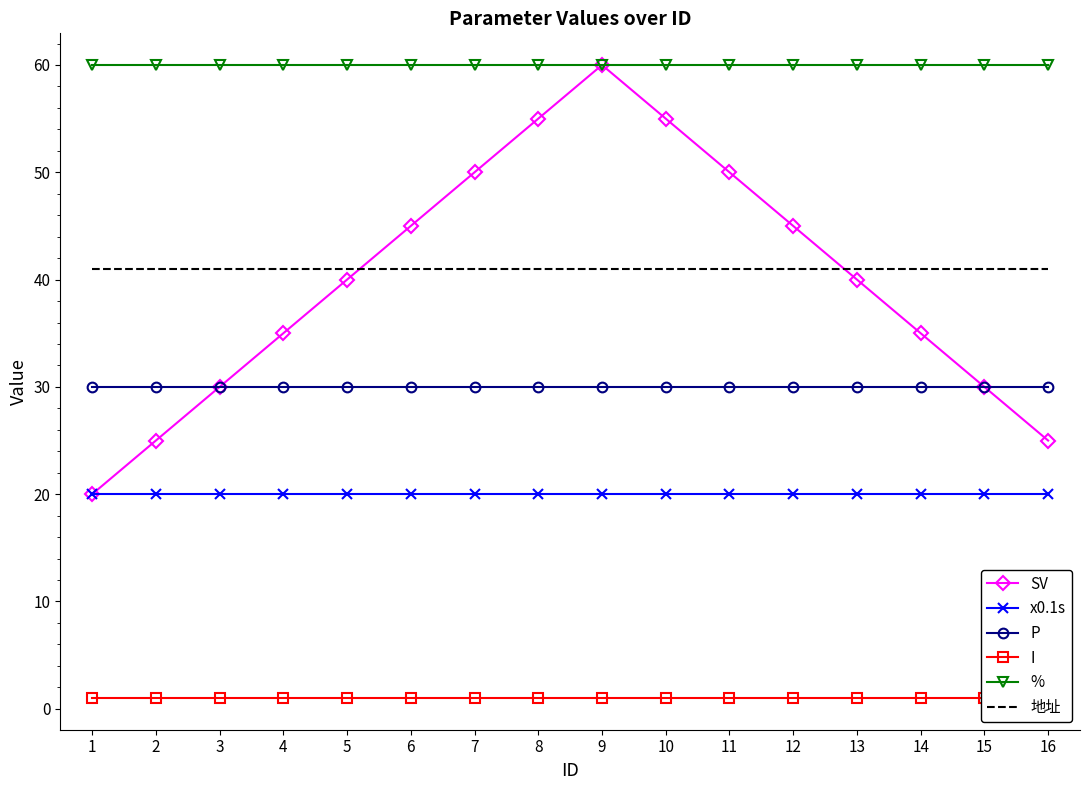

How many distinct data groups are displayed?

6